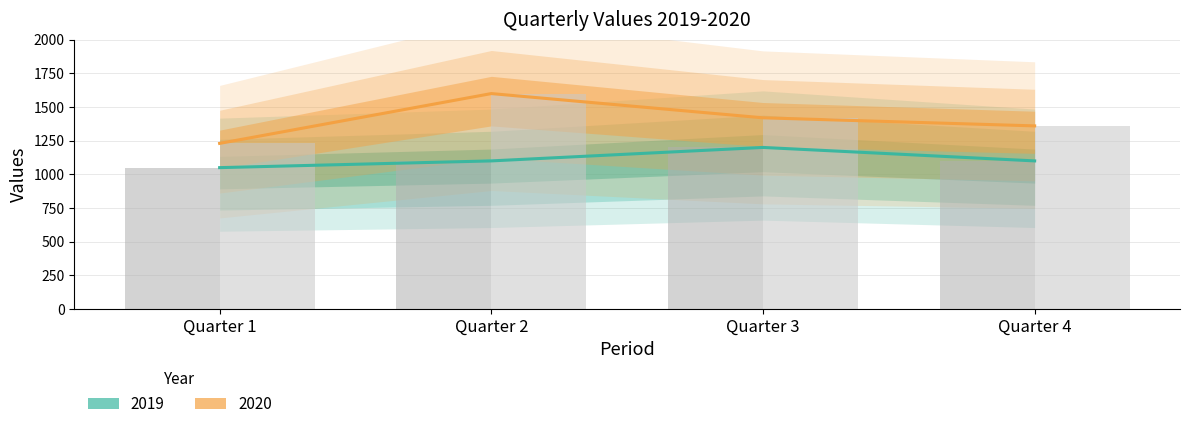

Where does the 2019 series first go above 1100?

Quarter 3